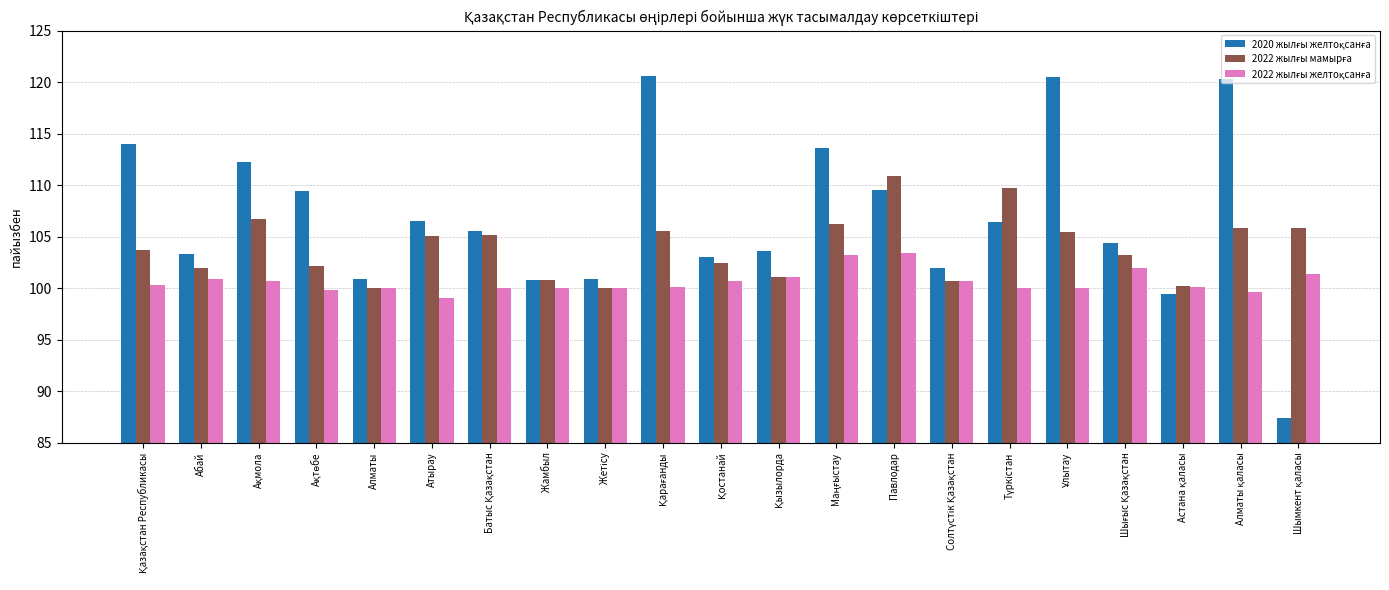

What is the spread (max minus min) of values at Атырау?

7.5